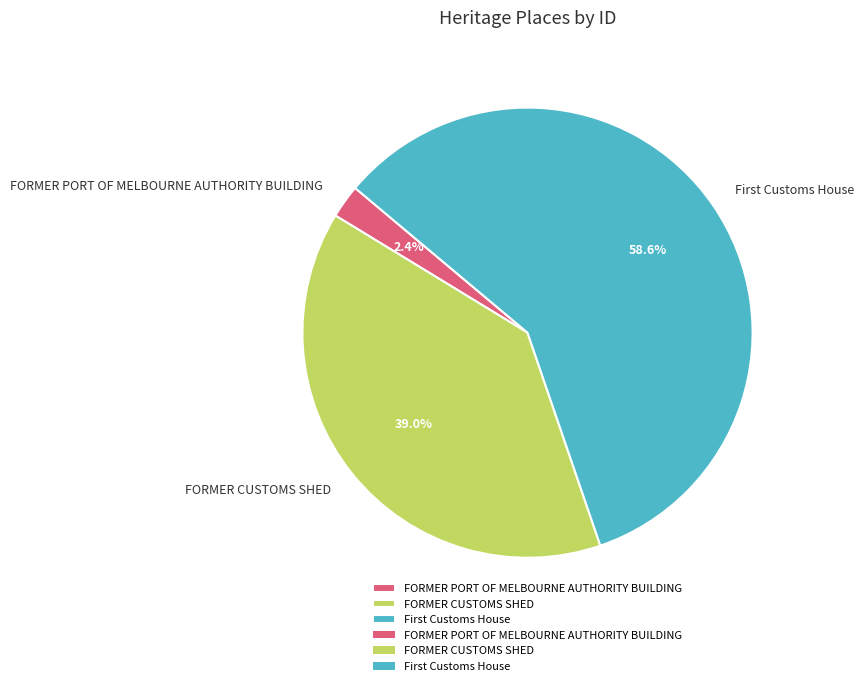

Rank the categories by value from lowest to highest.

FORMER PORT OF MELBOURNE AUTHORITY BUILDING, FORMER CUSTOMS SHED, First Customs House